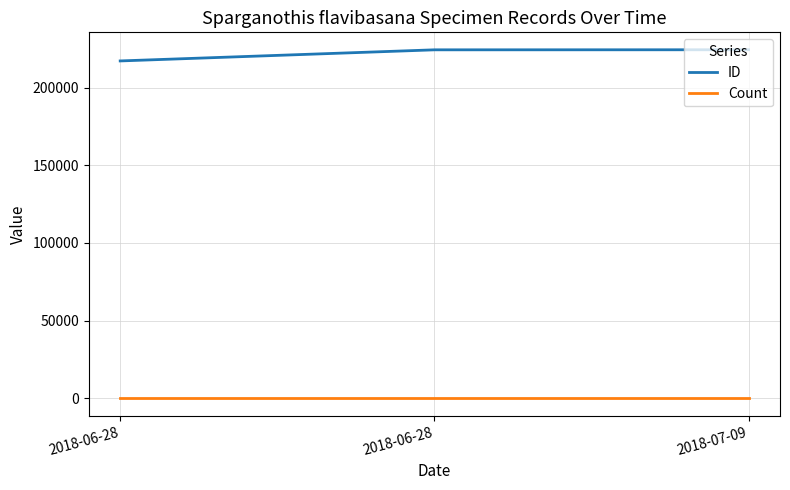

What are all the series names shown in the legend?

ID, Count